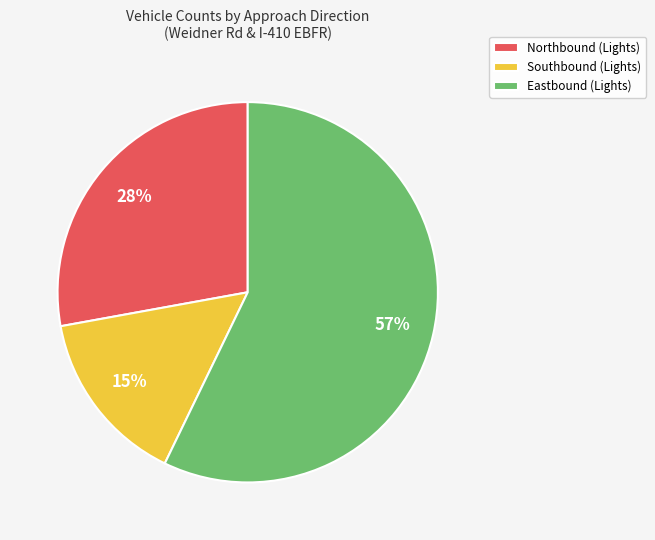

Rank the categories by value from lowest to highest.

Southbound (Lights), Northbound (Lights), Eastbound (Lights)